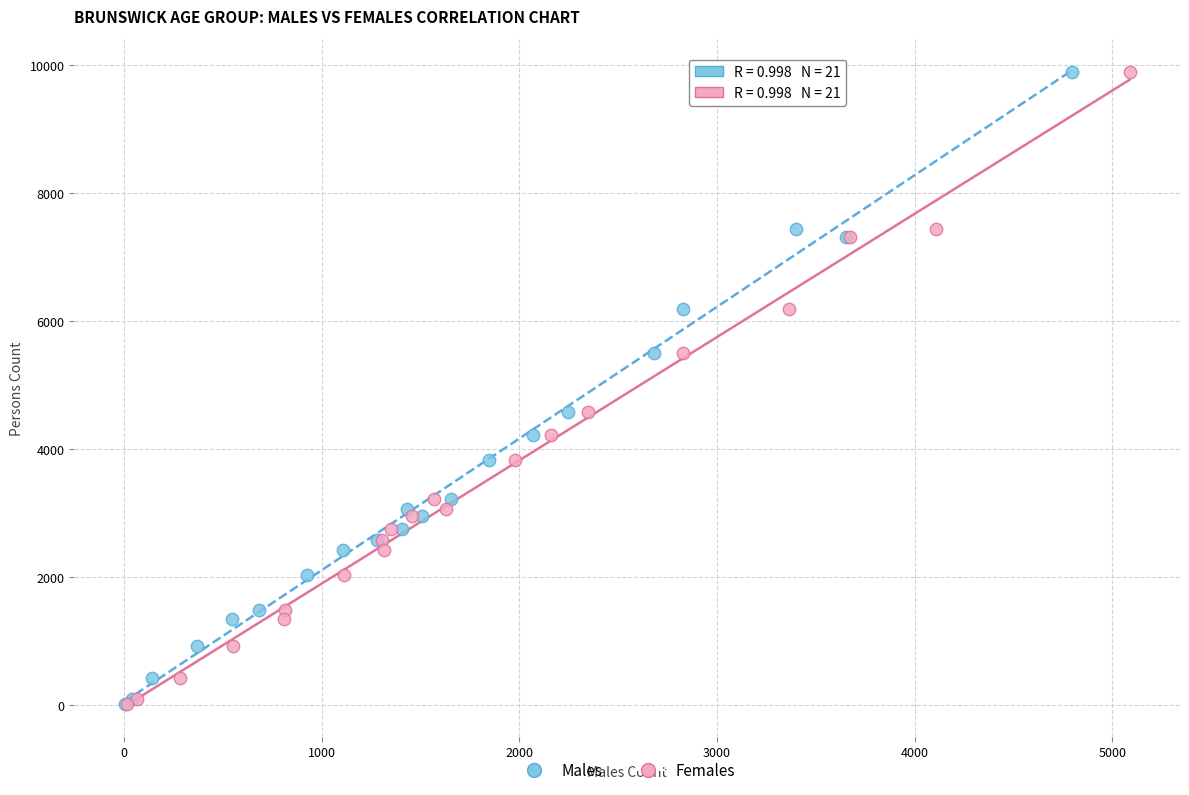

What are all the series names shown in the legend?

Males, Females